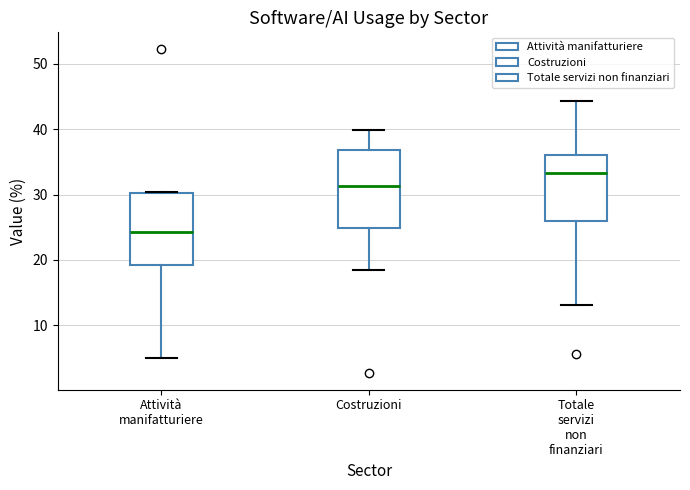

Reading left to right, transcribe this box plot: for each box, give where its median line is, the range the box spans, and where its two whiskers end, as read against the y-axis. The values are not printed on the chart, so give them approximately, as read against the axis.

Attività manifatturiere: median 24, box 19 to 30, whiskers 5 to 30
Costruzioni: median 31, box 25 to 37, whiskers 18 to 40
Totale servizi non finanziari: median 33, box 26 to 36, whiskers 13 to 44